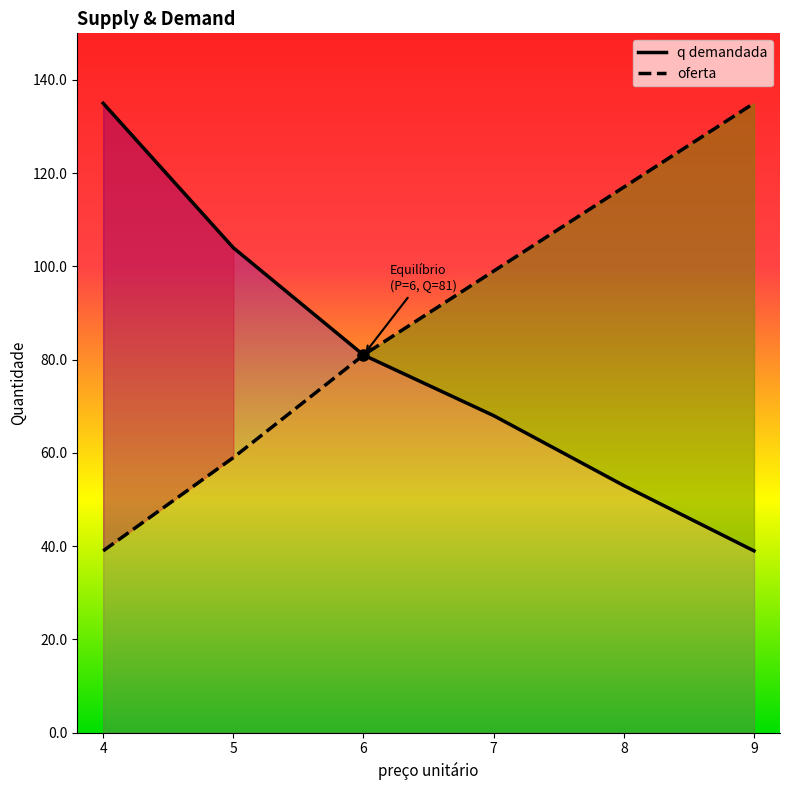

What is the difference between the maximum and second lowest values in the oferta series?

76